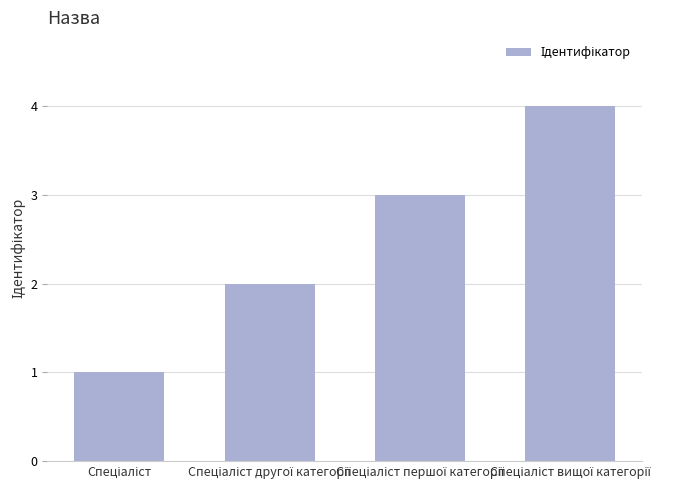

What is the difference between the maximum and minimum values?

3